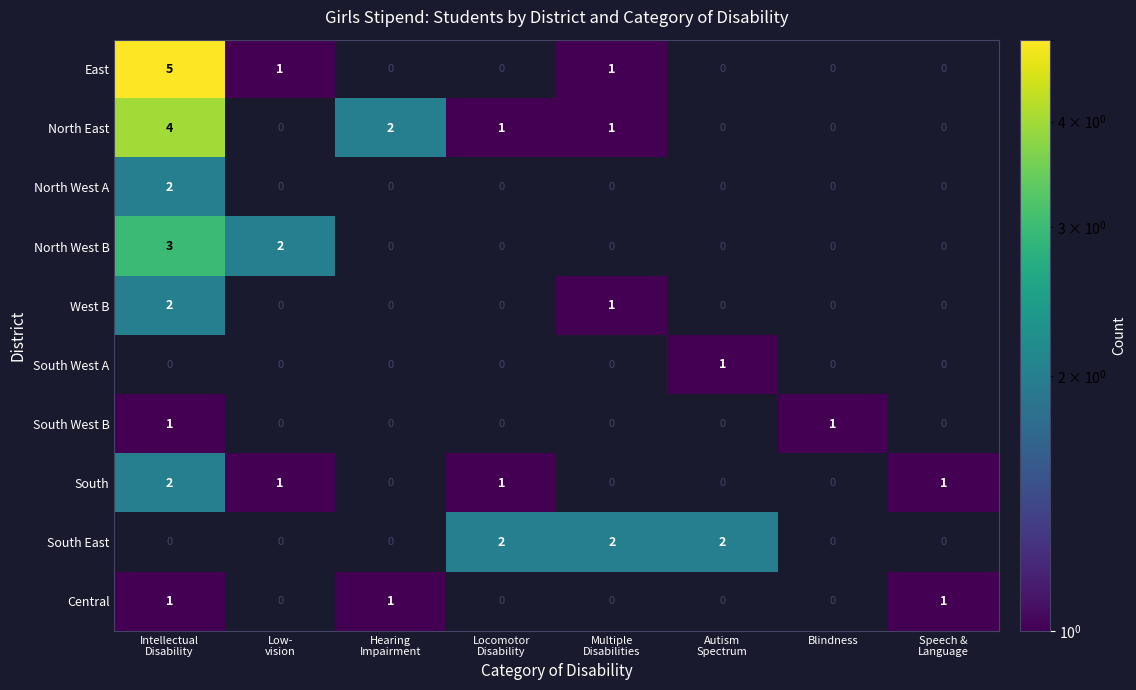

The value of South West B at Blindness is 0. True or false?

False